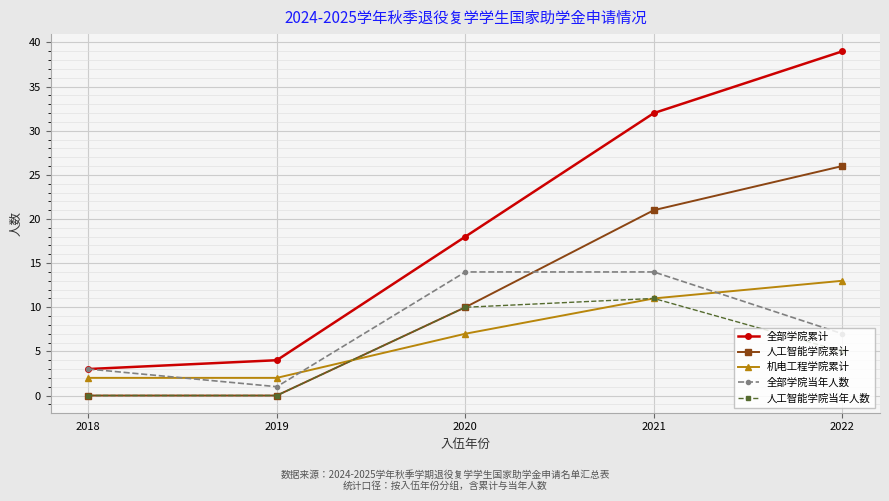

What is the value of the 全部学院当年人数 point at the 3rd from the left?

14